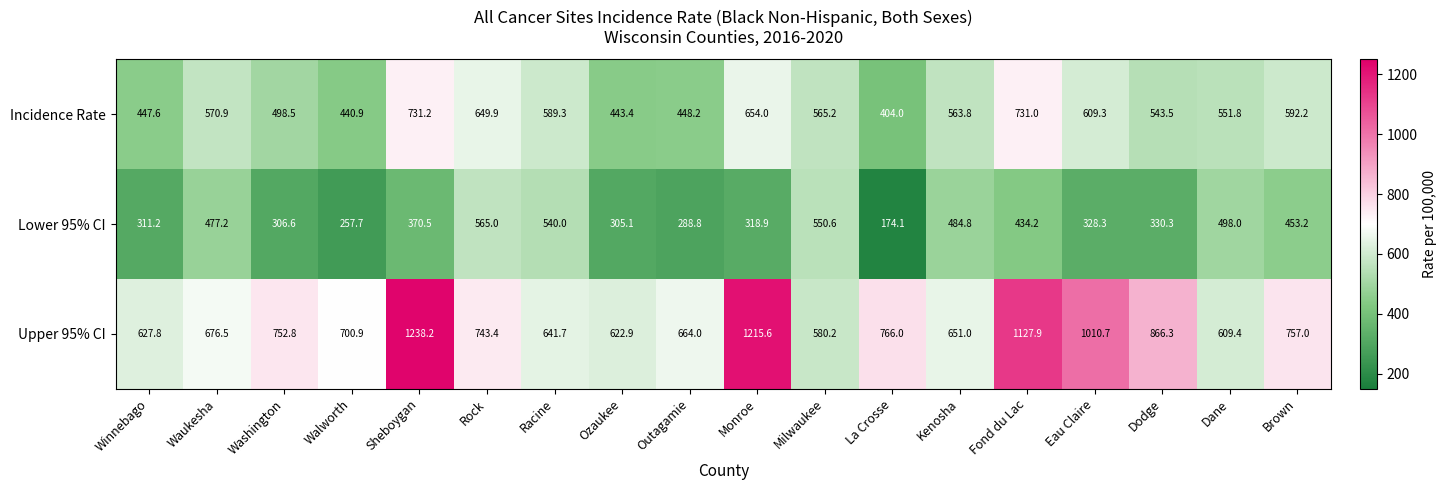

Rank the series at Dodge from highest to lowest value.

Upper 95% CI, Incidence Rate, Lower 95% CI